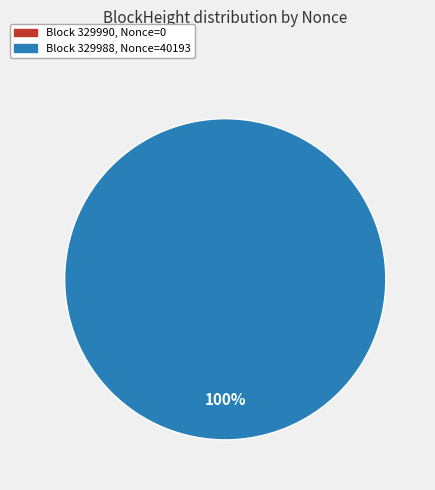

Combined, what portion of the pie is 329990 and 329988?

100.0%